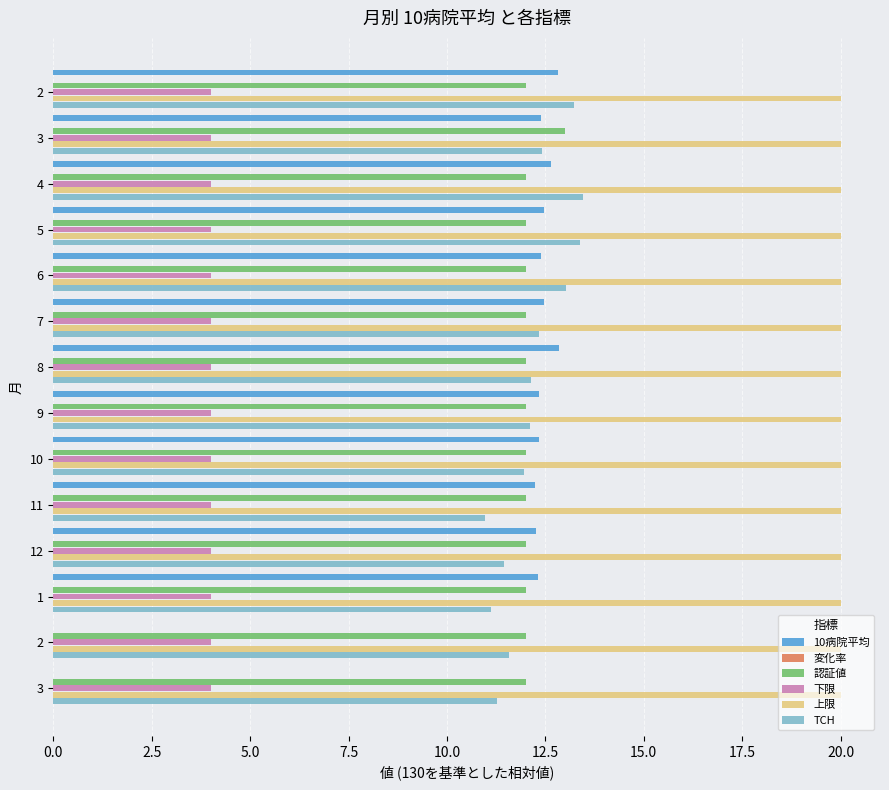

What position from the left is 7.5?

4